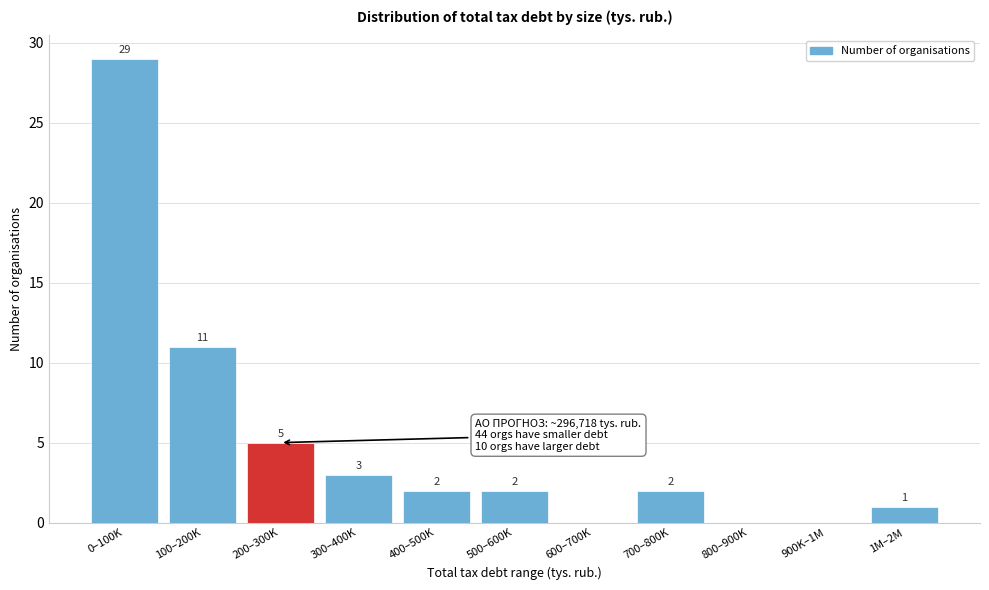

Reading right to left, list all the values displayed in this chart.

1M–2M=1	900K–1M=0	800–900K=0	700–800K=2	600–700K=0	500–600K=2	400–500K=2	300–400K=3	200–300K=5	100–200K=11	0–100K=29